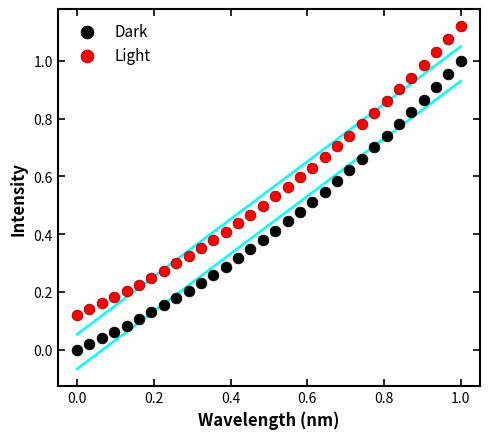

Which series contains the lowest Y value?

Dark